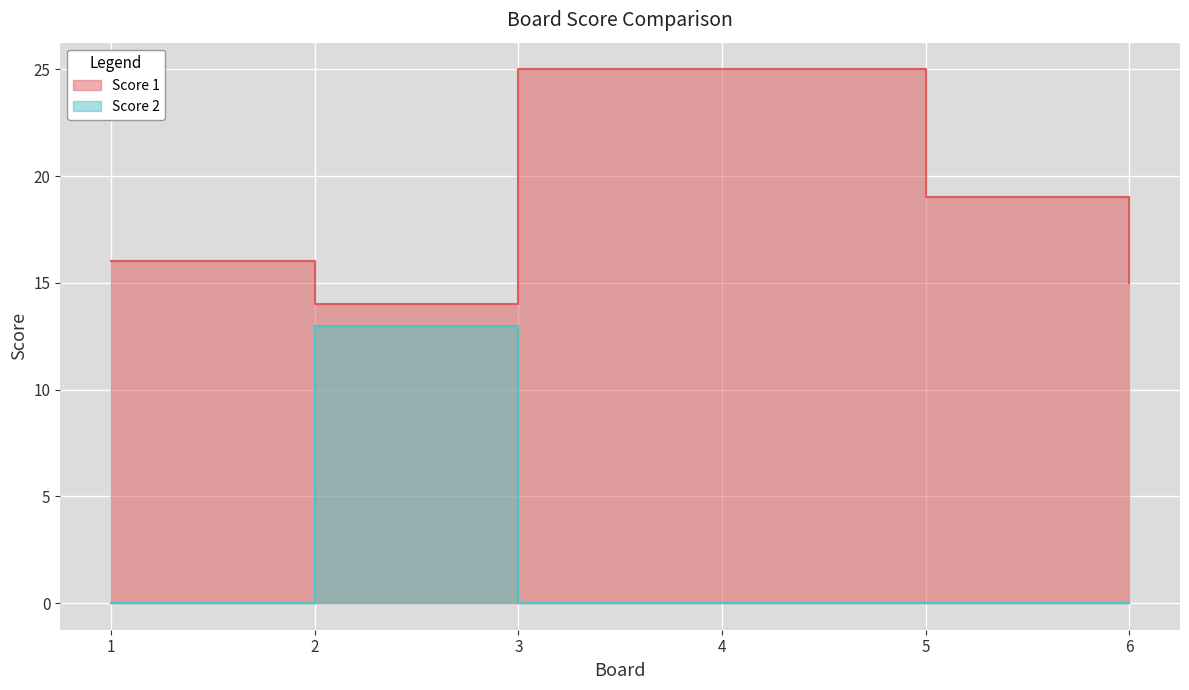

What are all the series names shown in the legend?

Score 1, Score 2